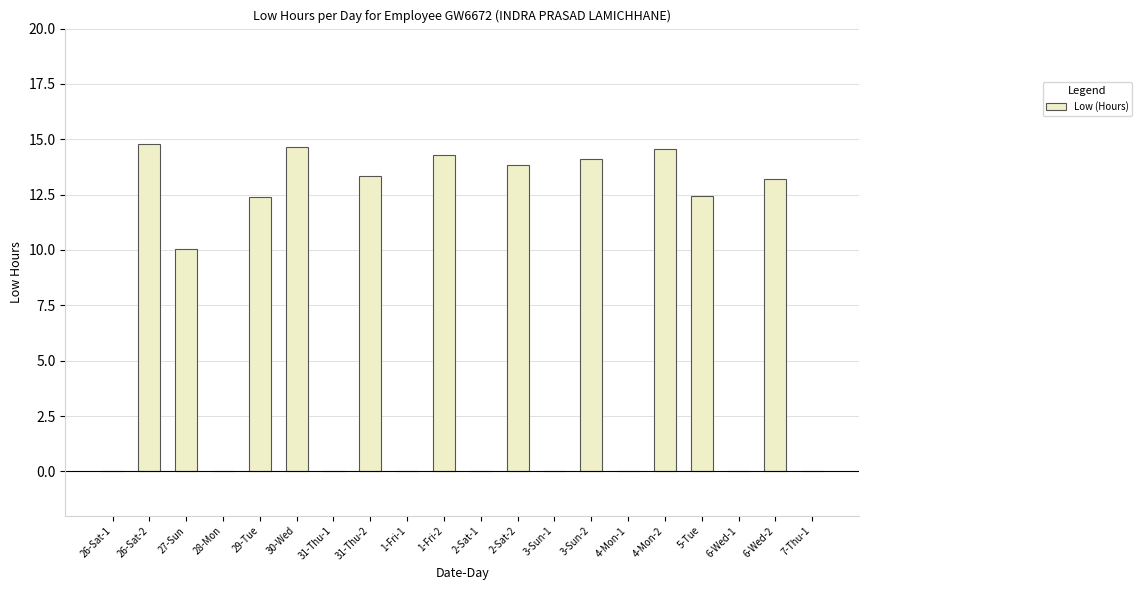

What is the maximum value shown in the chart?

14.8